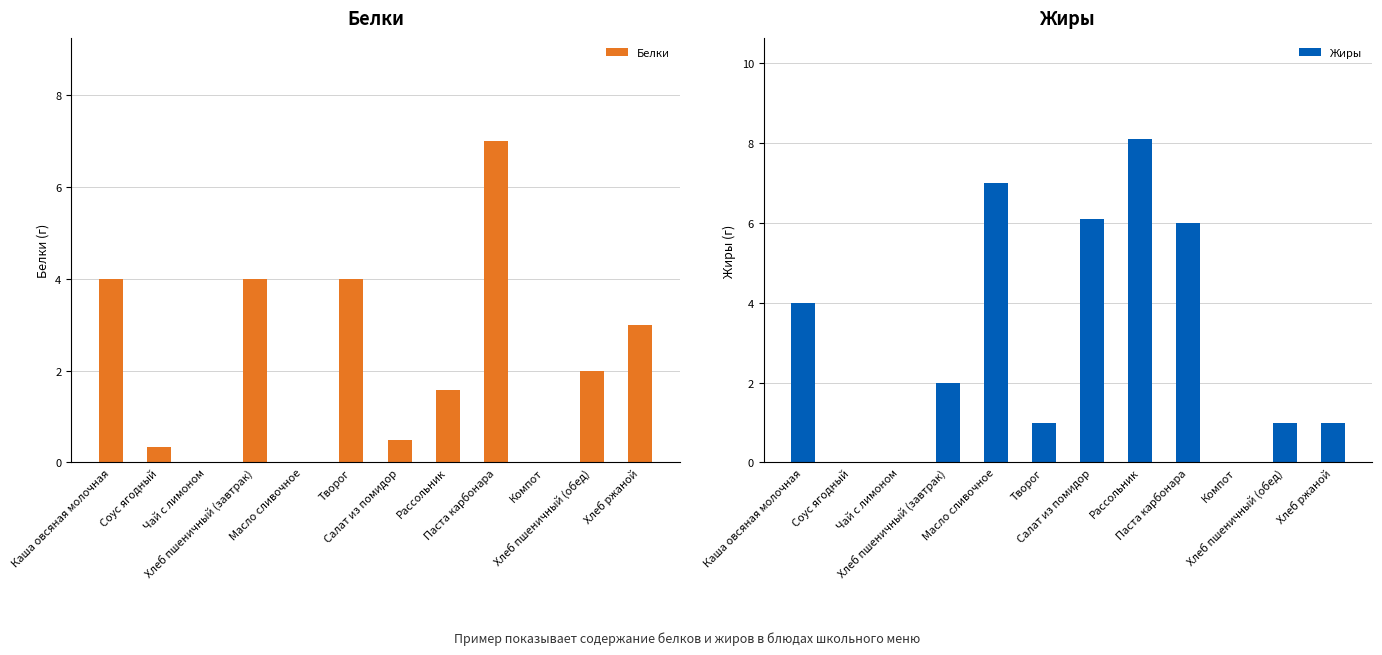

Between Каша овсяная молочная and Рассольник, which is larger?

Каша овсяная молочная